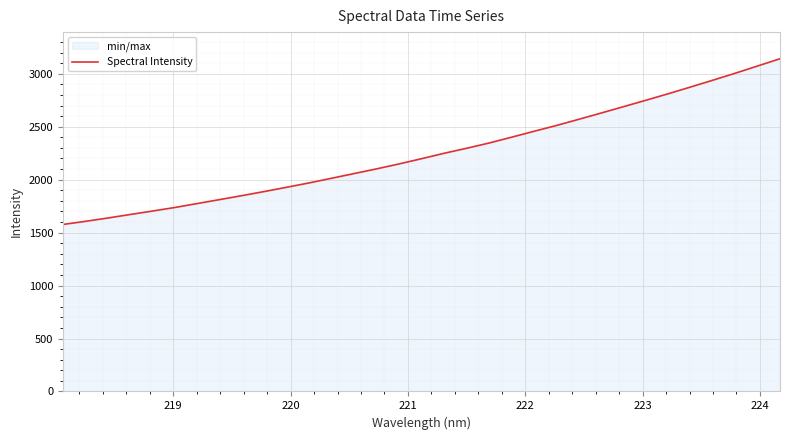

What is the value of the 33rd point from the left?

3142.0